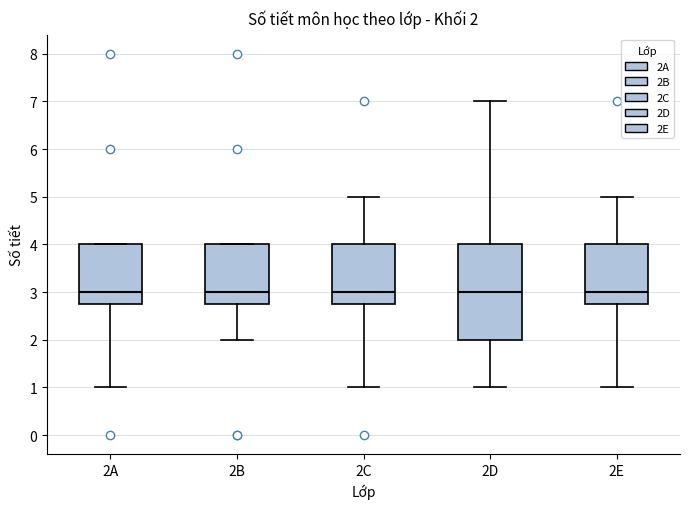

Comparing the boxes themselves (not the whiskers), which one is the tallest?

2D